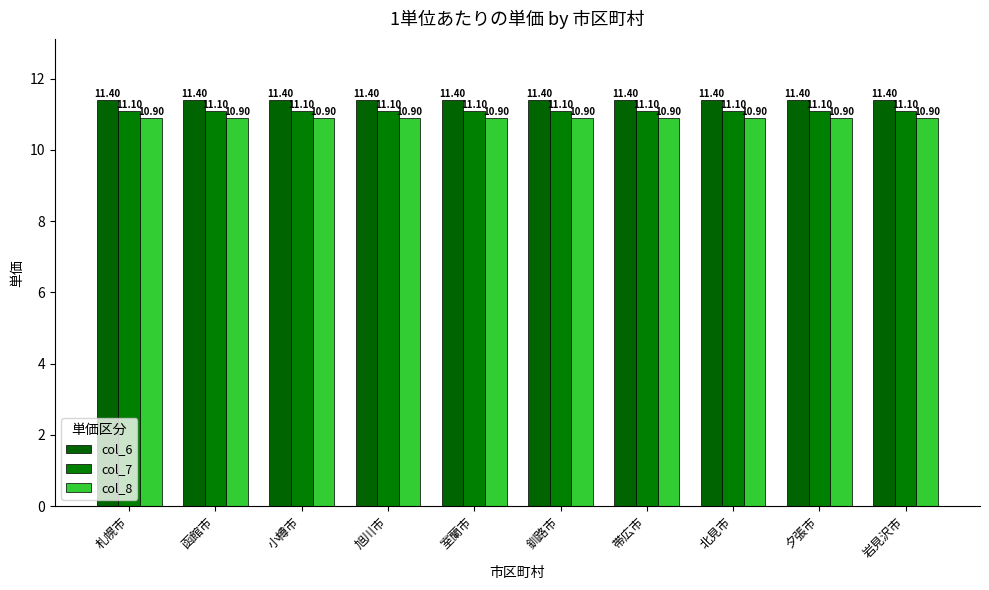

What is the spread (max minus min) of values at 夕張市?

0.5